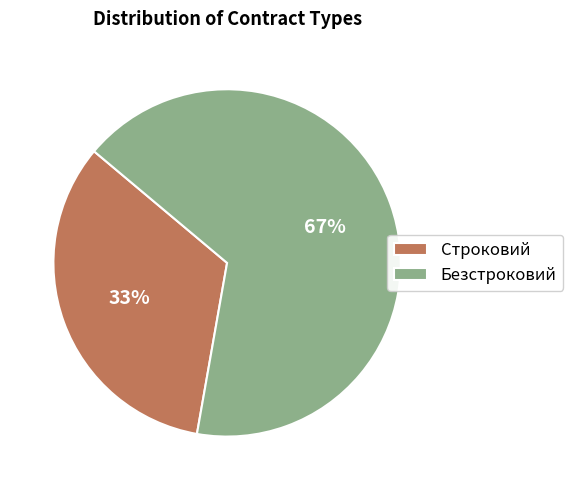

Is there any slice that represents more than half of the pie?

Yes